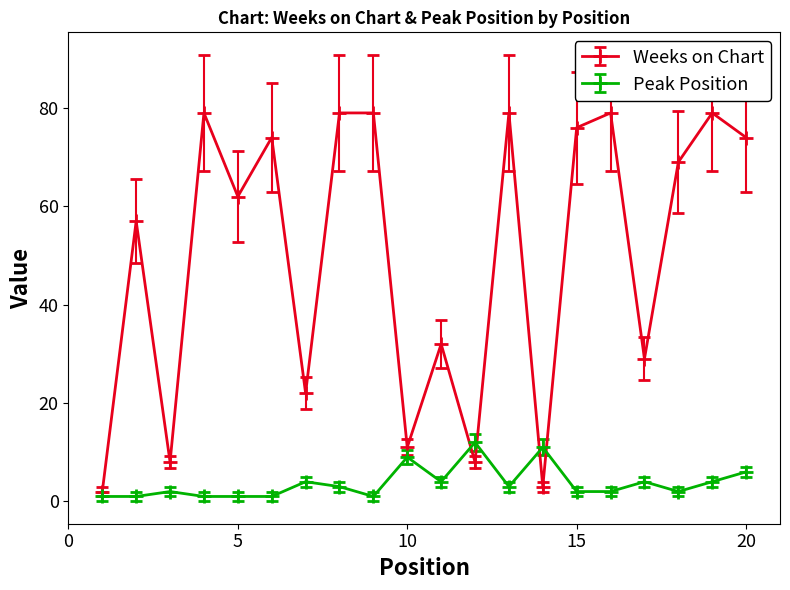

What is the sum of all Weeks on Chart values?

1001